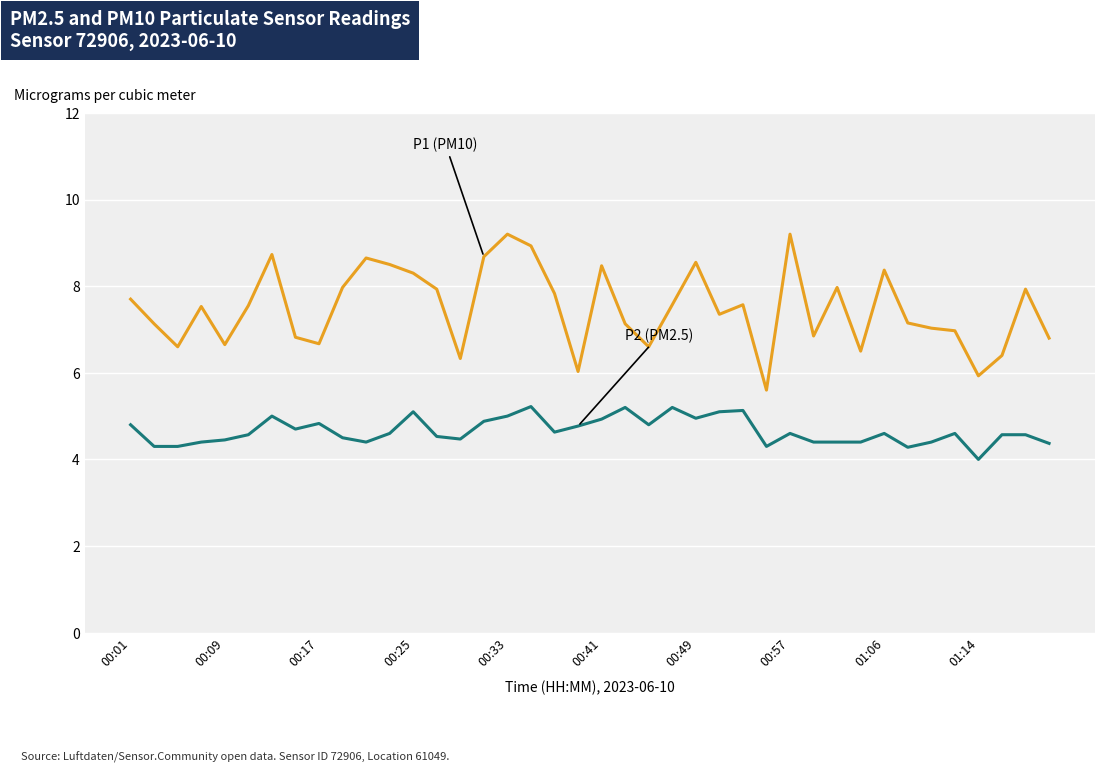

What is the smallest value displayed?

4.0